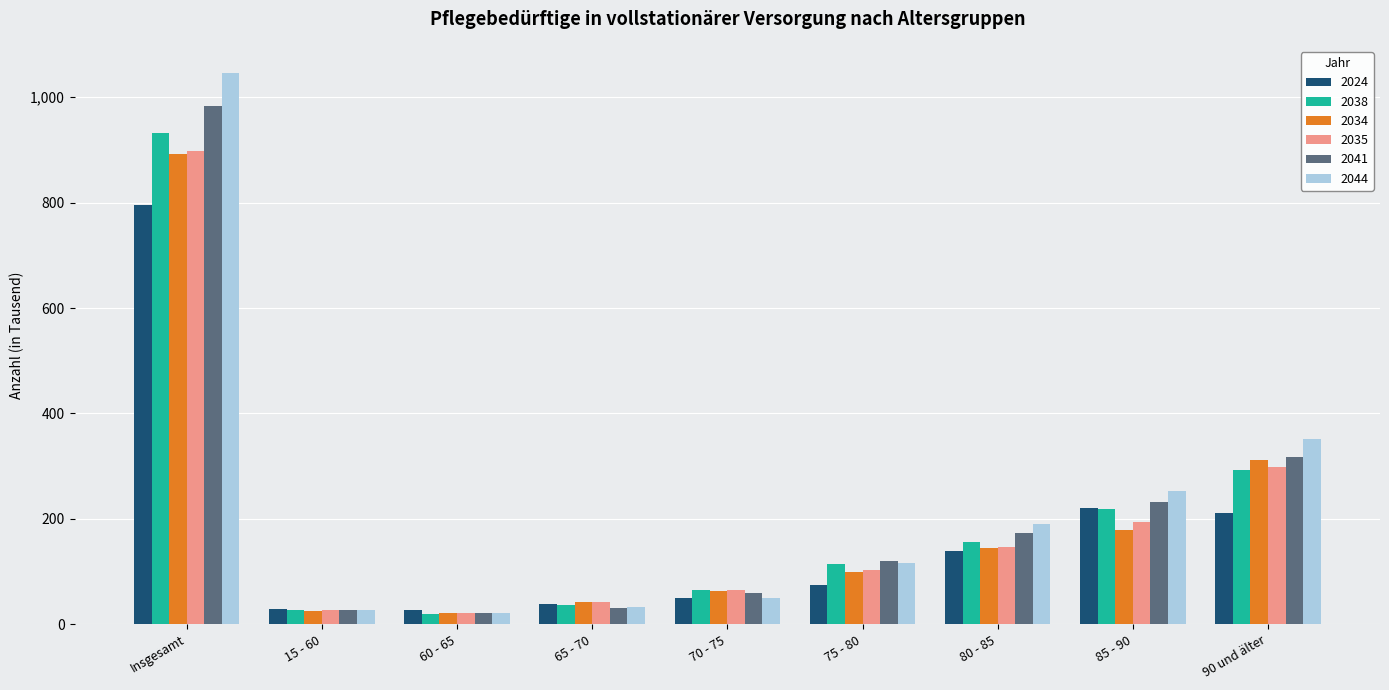

What is the value of the 2038 bar at the 3rd from the left?

20